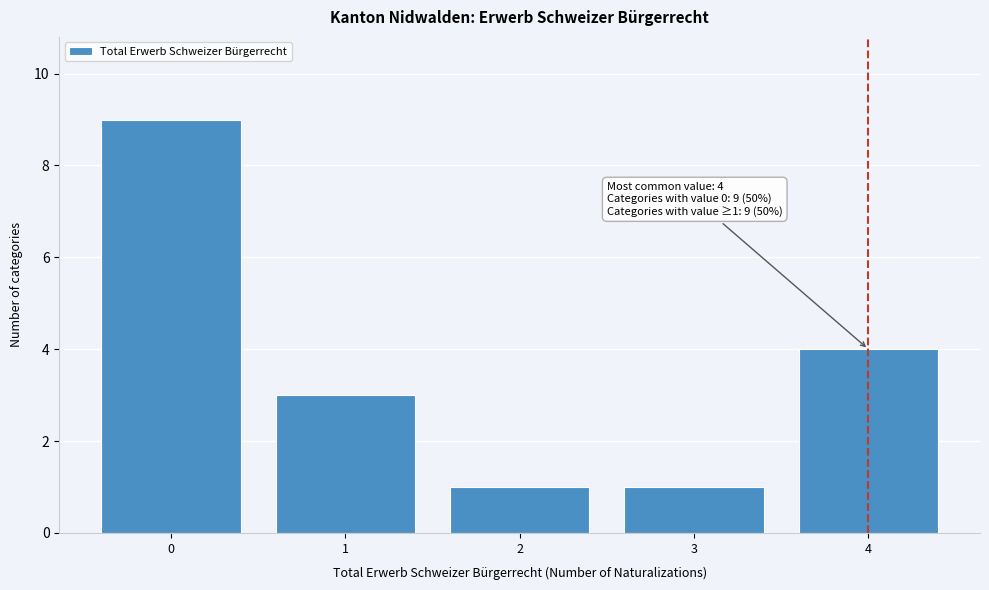

Which range on the x-axis has the tallest bar?

-0.5 to 0.5